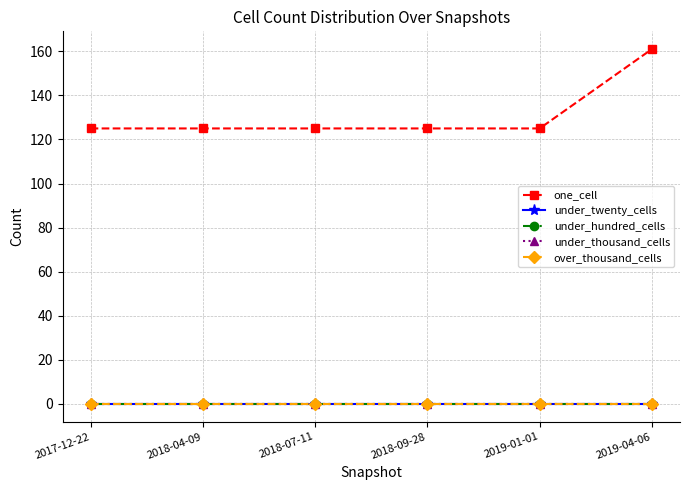

Does the chart have visible grid lines?

Yes